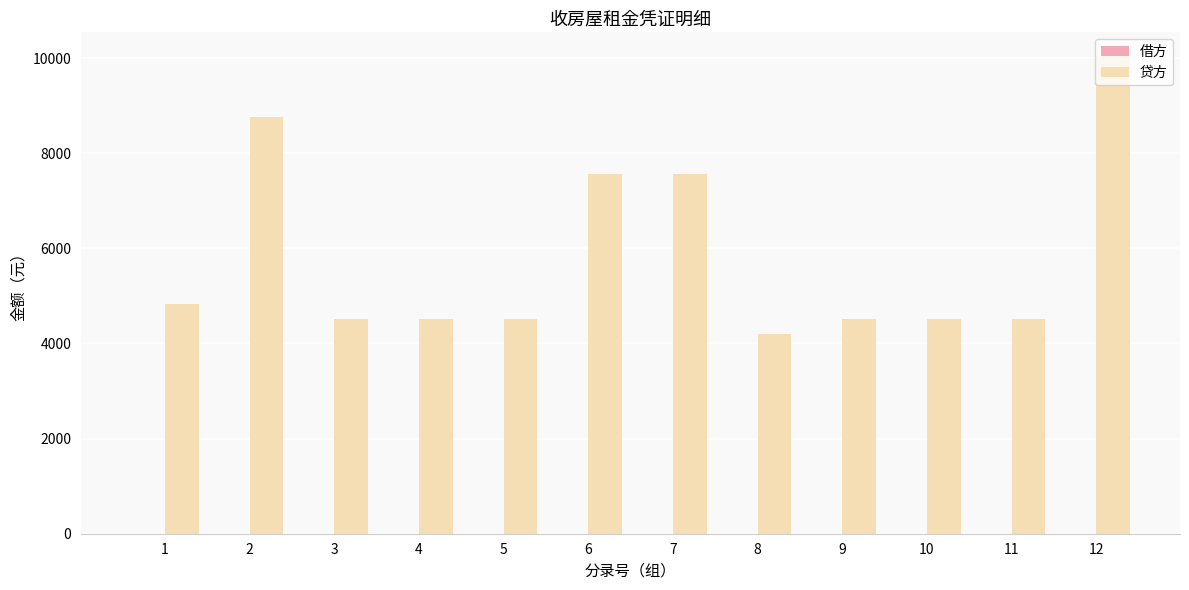

What value does the data have at 7?

7555.8